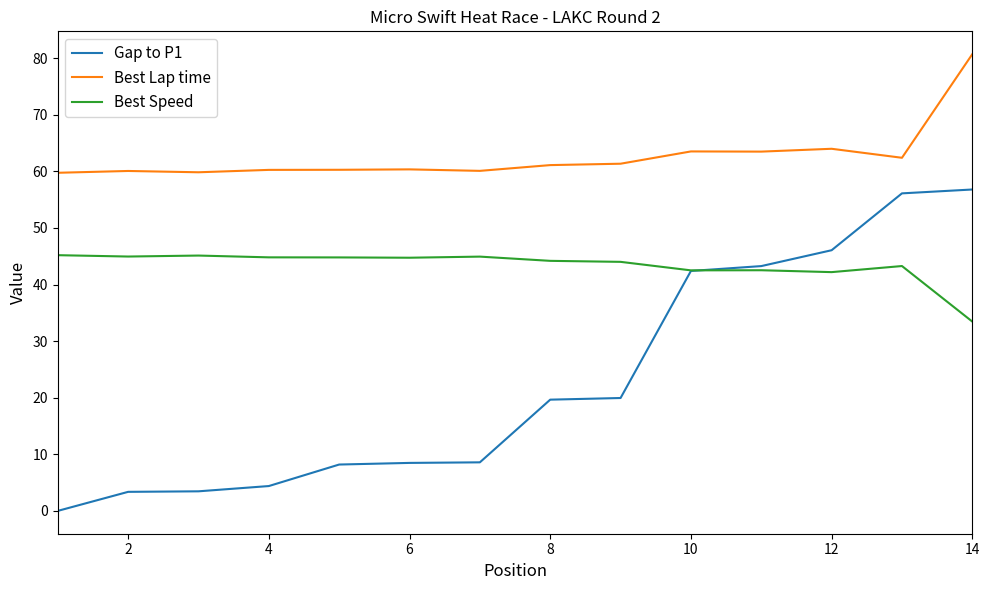

True or false: Best Lap time and Best Speed cross at least once.

False